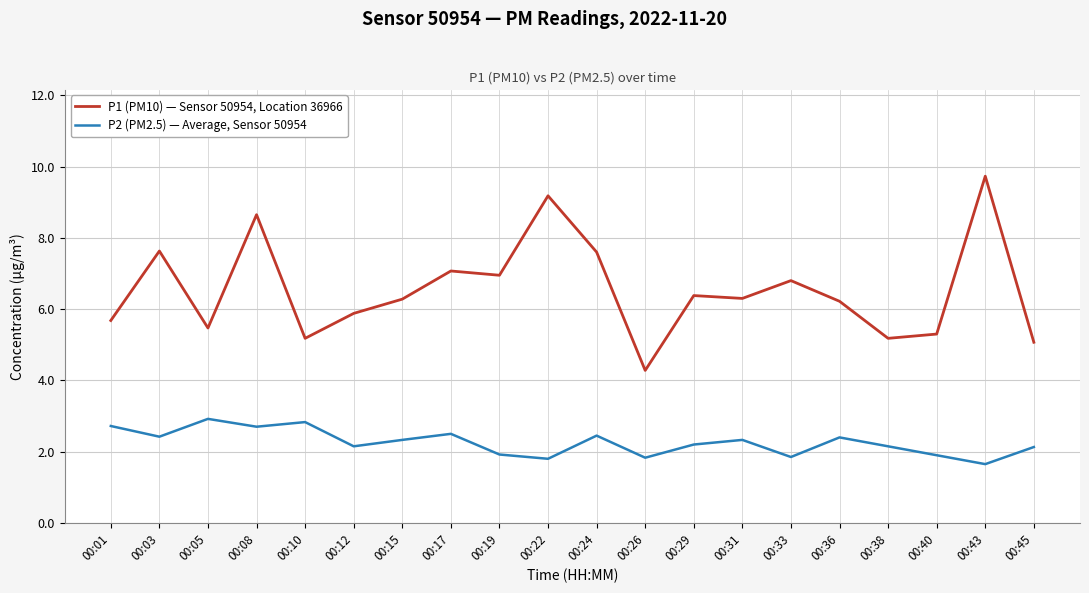

What is the greatest value displayed?

9.7